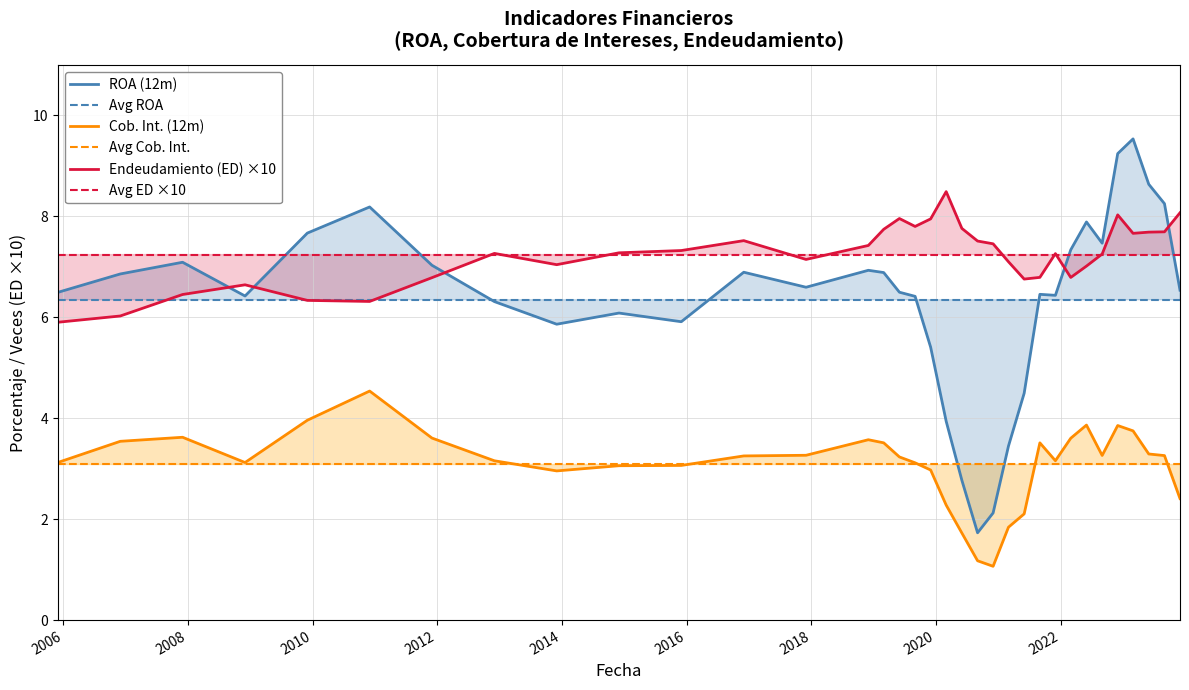

What is the minimum value for Endeudamiento (ED) ×10?

5.9